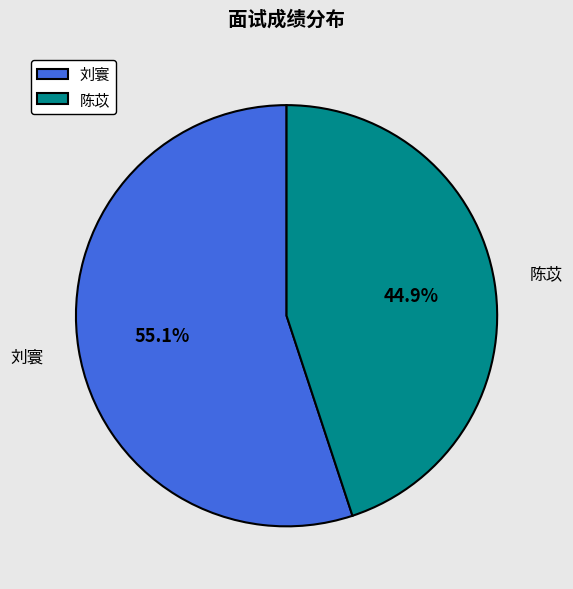

What portion of the pie excludes 陈苡?

55.1%